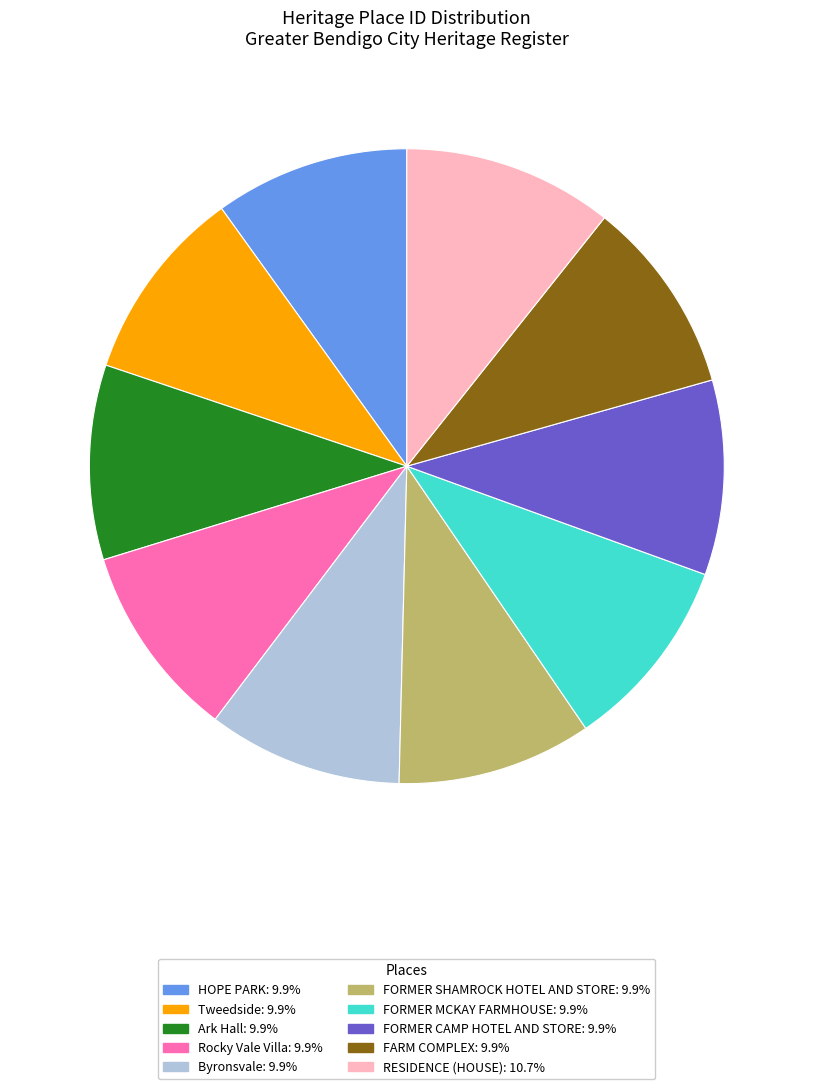

Does HOPE PARK account for over 50% of the chart?

No